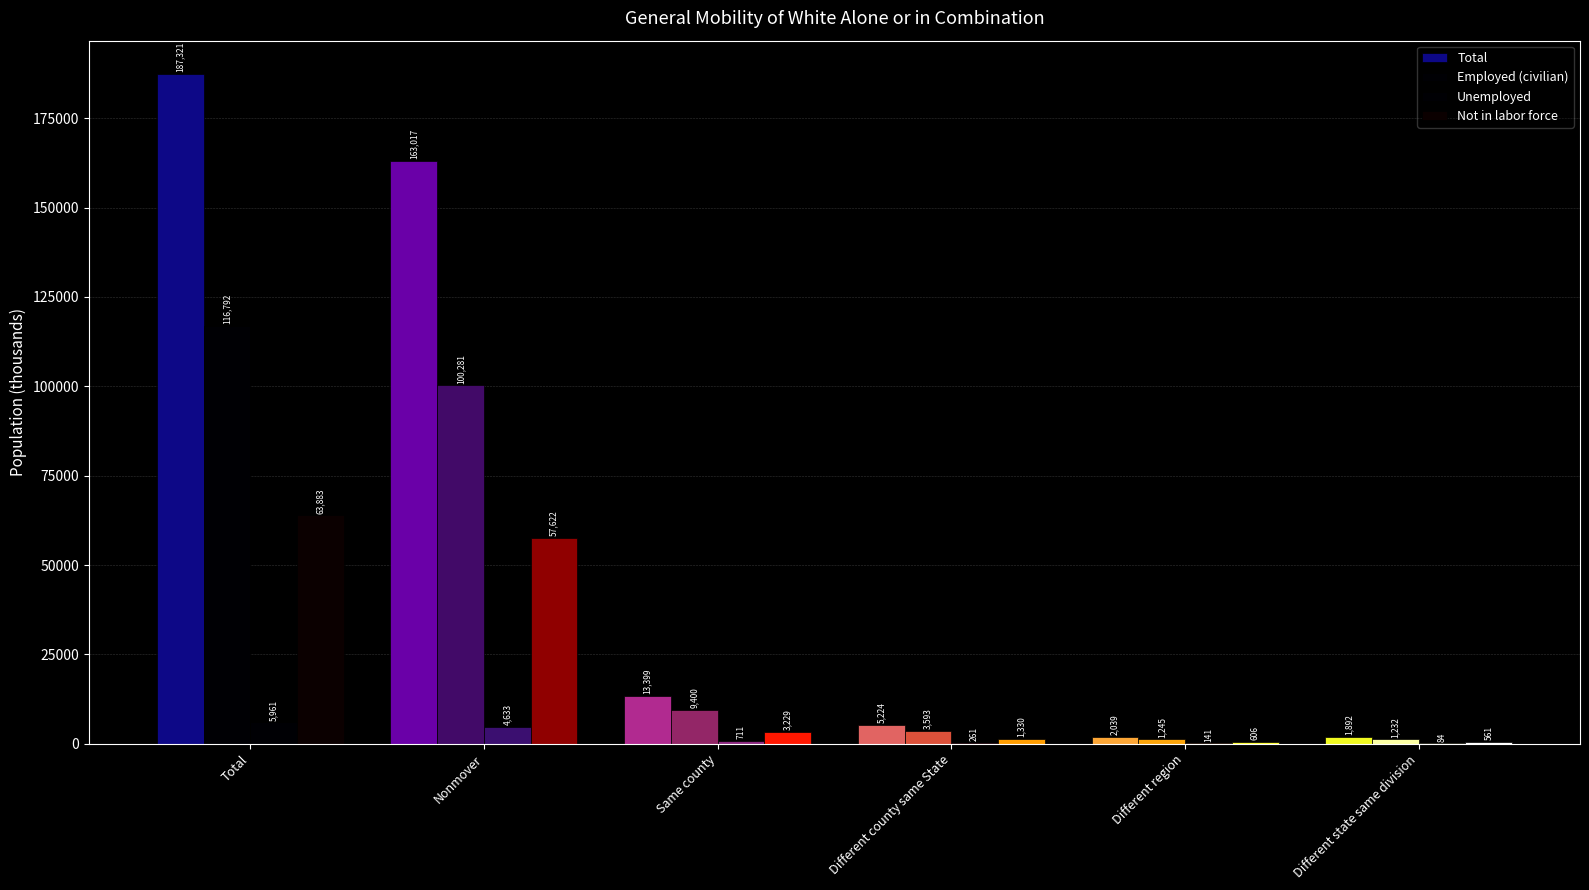

Read the Employed (civilian) value at Nonmover.

100281